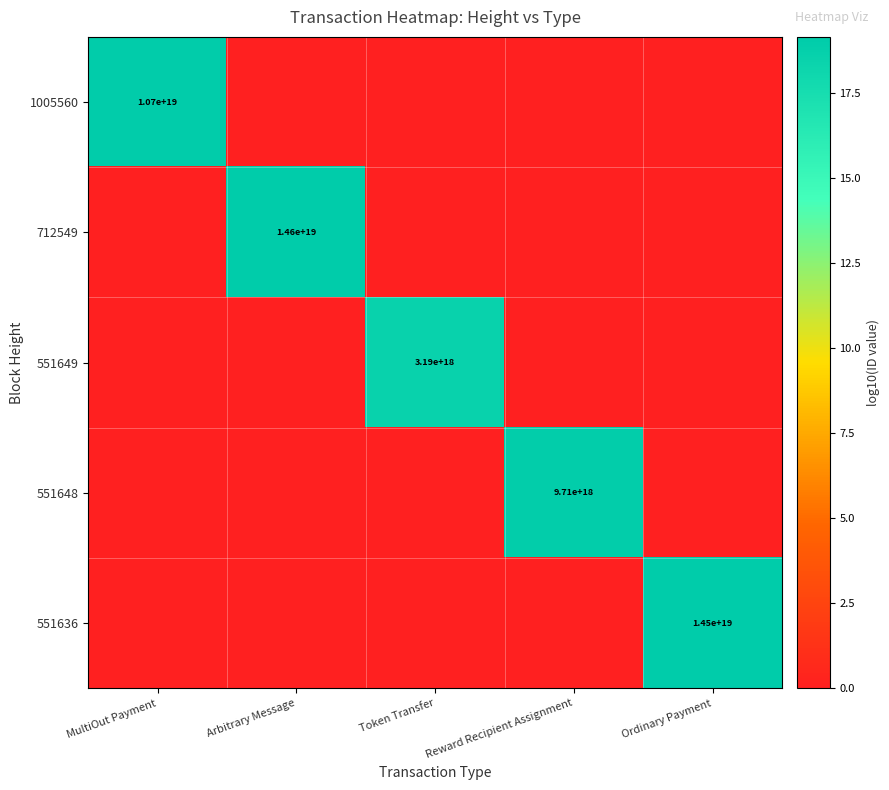

What is the spread (max minus min) of values at Arbitrary Message?

19.2